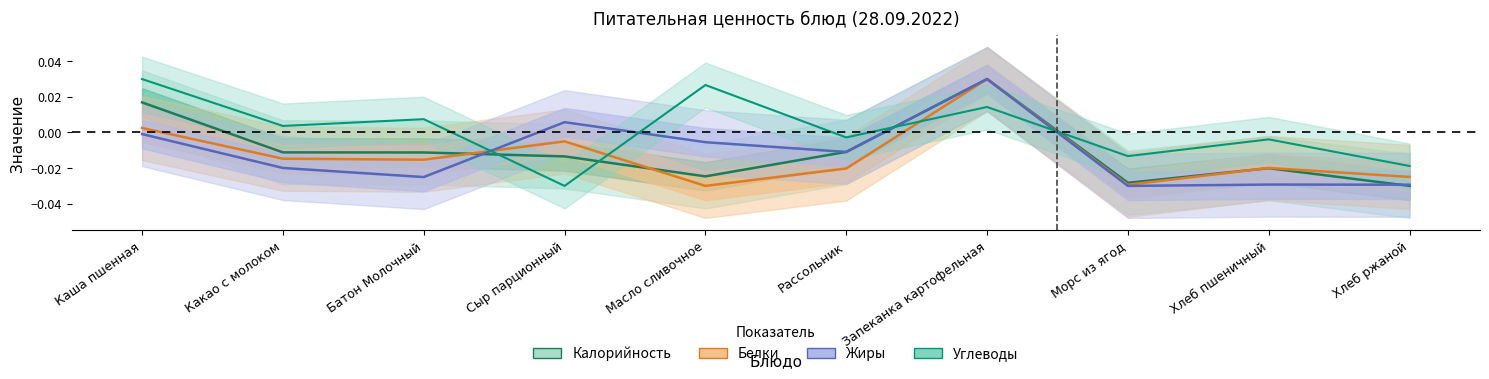

How many interior local peaks does the Углеводы series have?

4